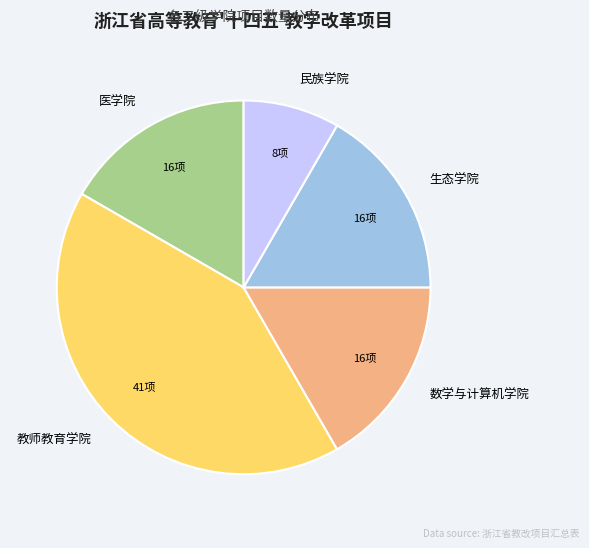

How many segments does this pie chart have?

5